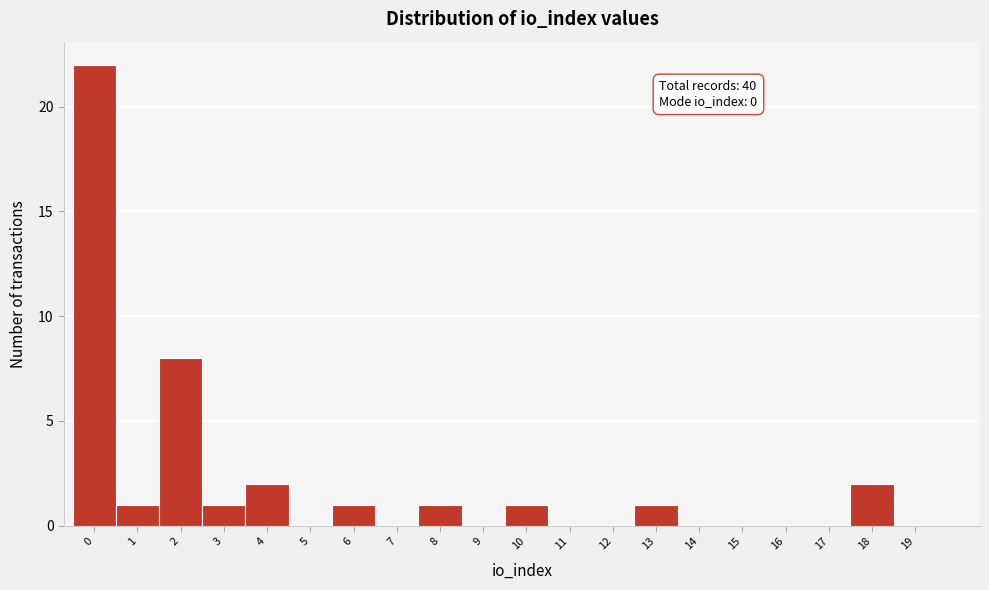

Reading right to left, transcribe all the data shown in this chart.

19=0	18=2	17=0	16=0	15=0	14=0	13=1	12=0	11=0	10=1	9=0	8=1	7=0	6=1	5=0	4=2	3=1	2=8	1=1	0=22